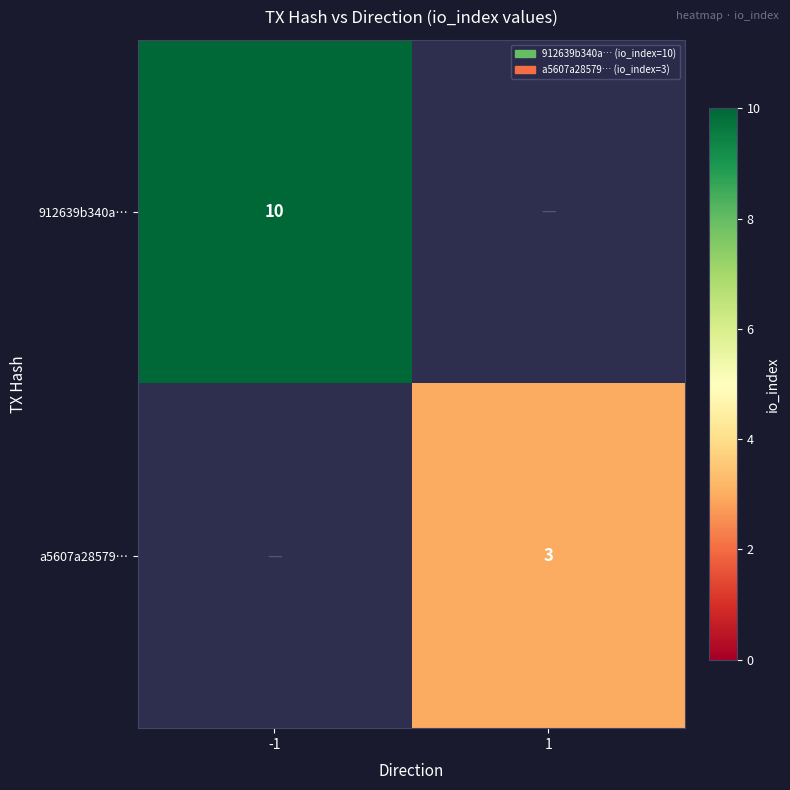

The value of a5607a28579… at 1 is 3. True or false?

True